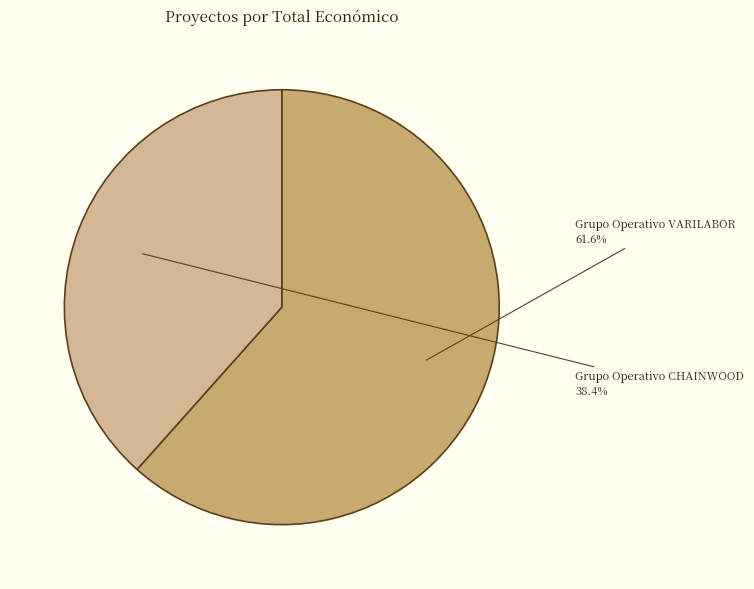

Which has a higher value, Grupo Operativo VARILABOR or Grupo Operativo CHAINWOOD?

Grupo Operativo VARILABOR